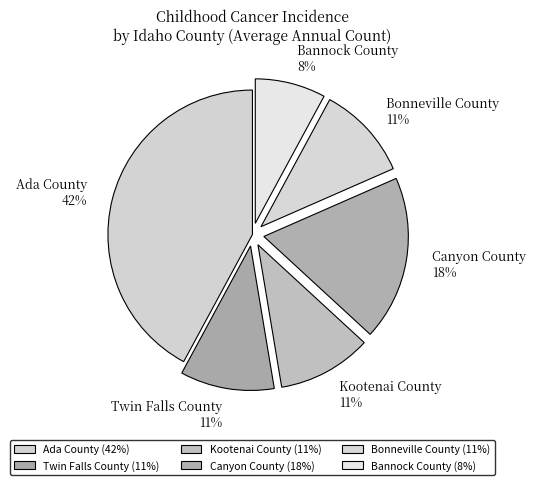

Which has a higher value, Kootenai County or Canyon County?

Canyon County